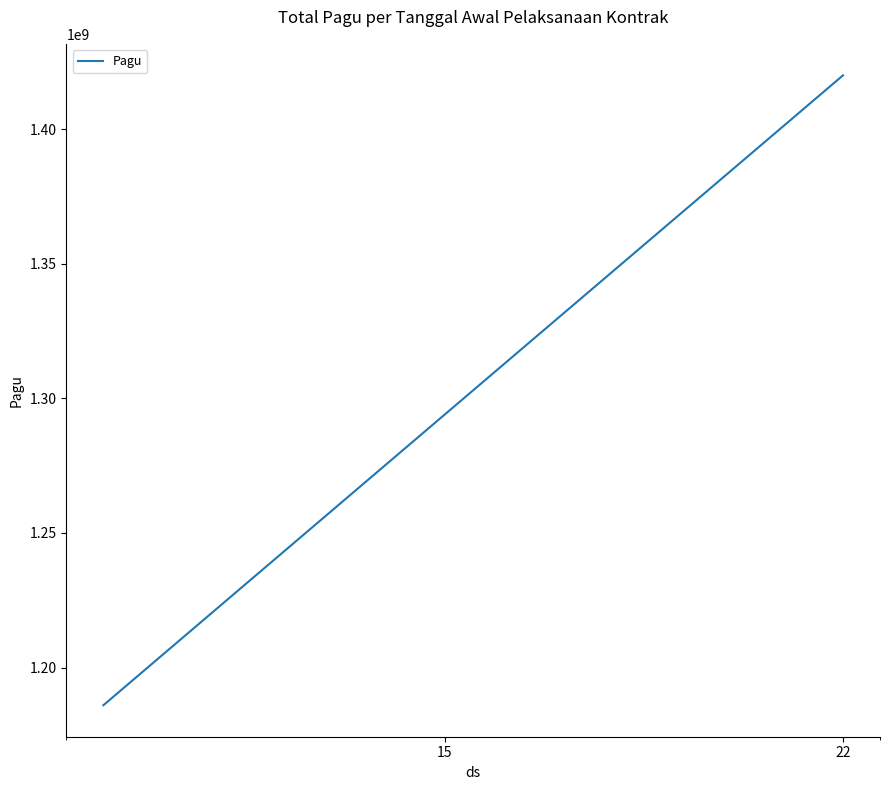

What is the maximum value shown in the chart?

1420028800